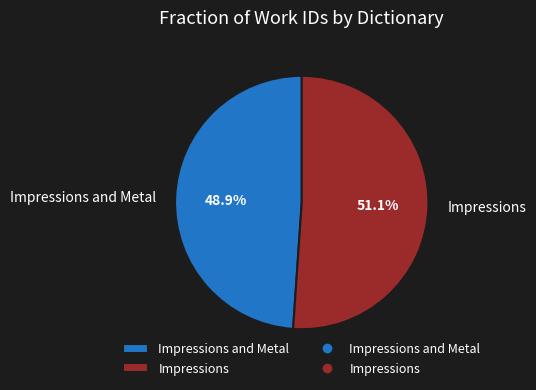

To the nearest percent, what is the average slice percentage?

50%